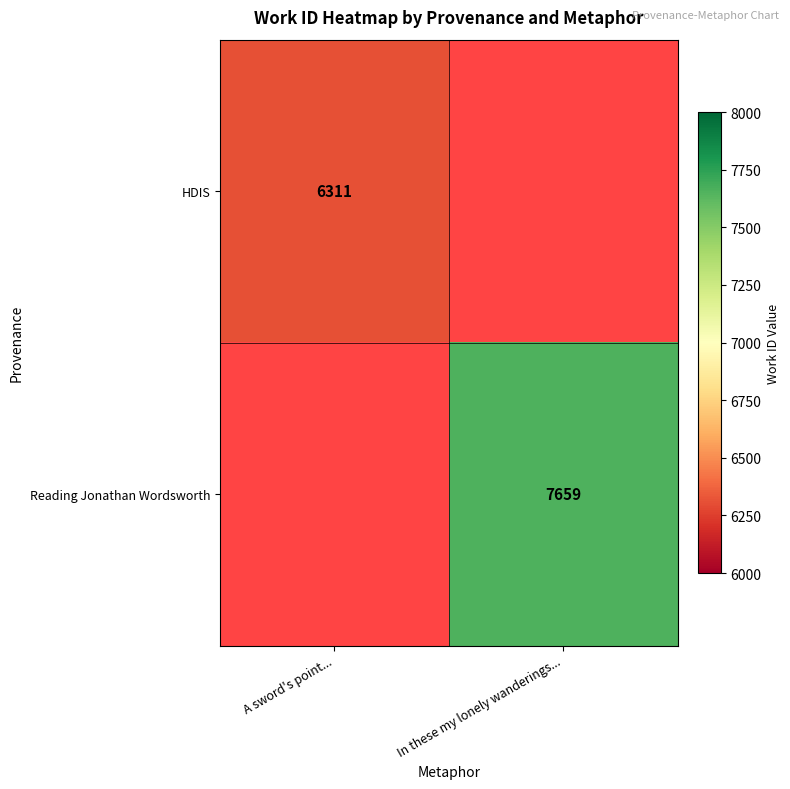

Is it true that HDIS equals 1558 at A sword's point...?

False